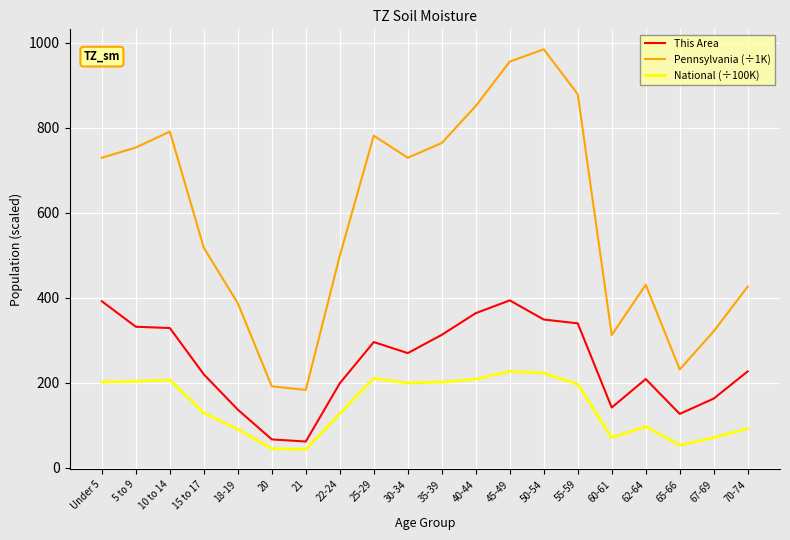

The value of Pennsylvania (÷1K) at 22-24 is 326.1. True or false?

False